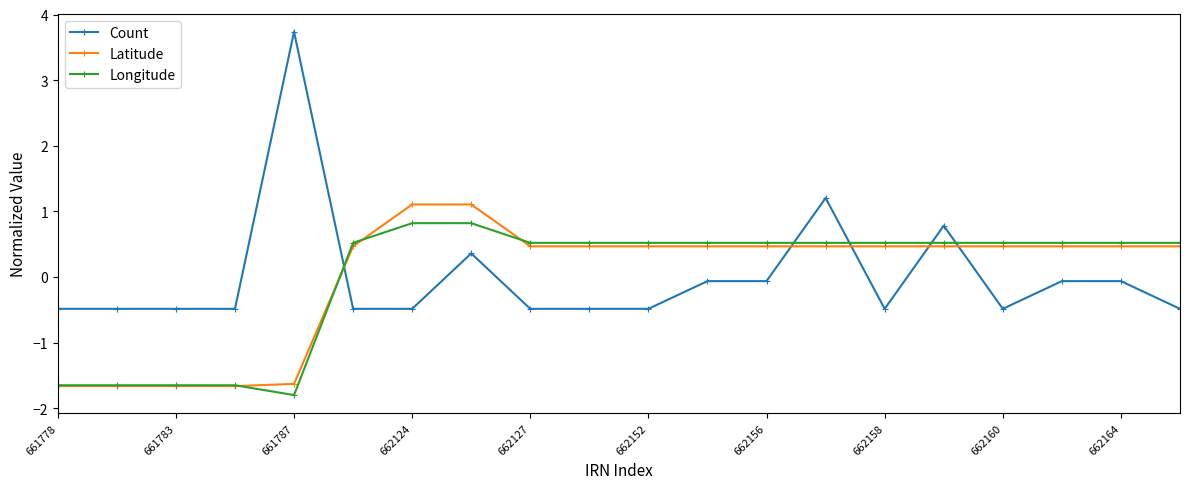

At how many categories does at least one series exceed 0?

16